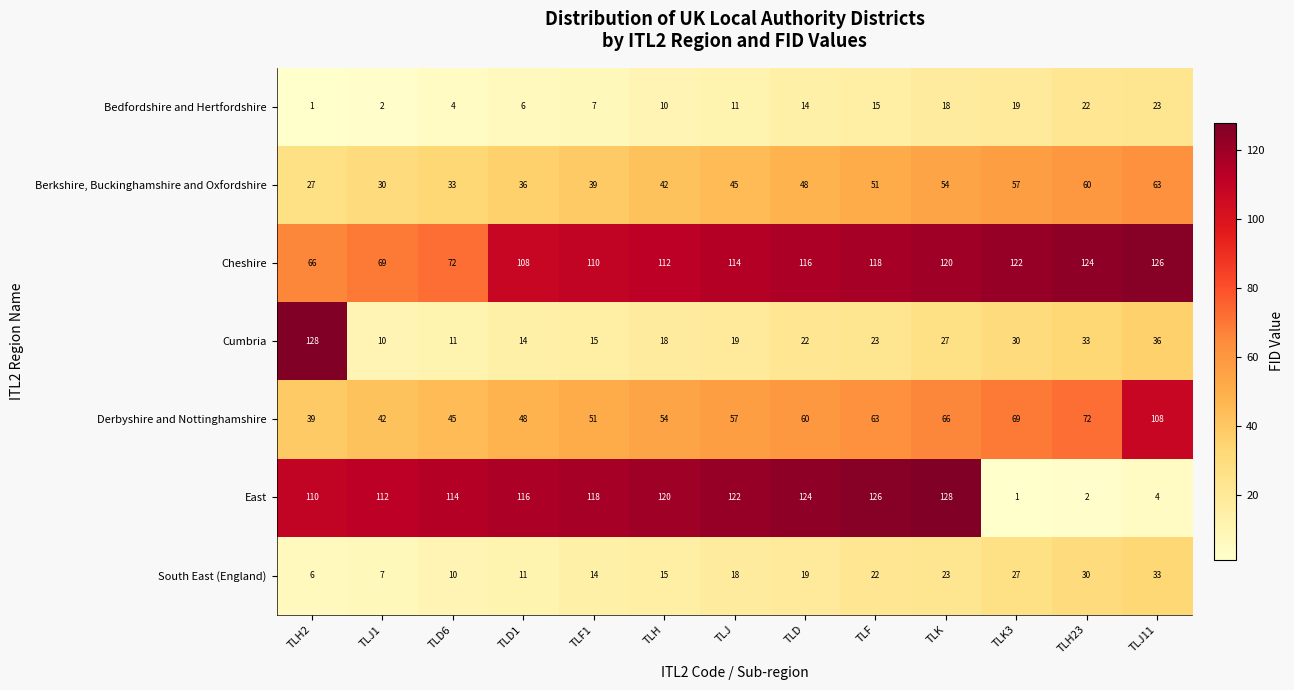

The value of Bedfordshire and Hertfordshire at TLF1 is 2. True or false?

False